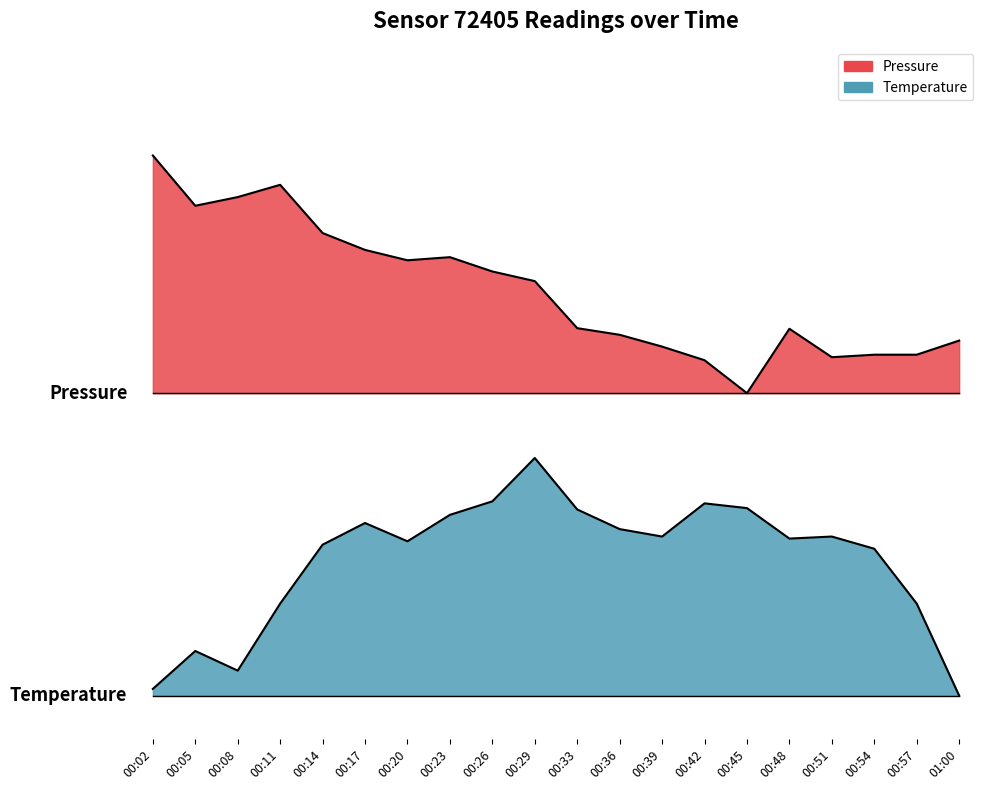

List the series in order of their overall mean, highest first.

pressure, temperature